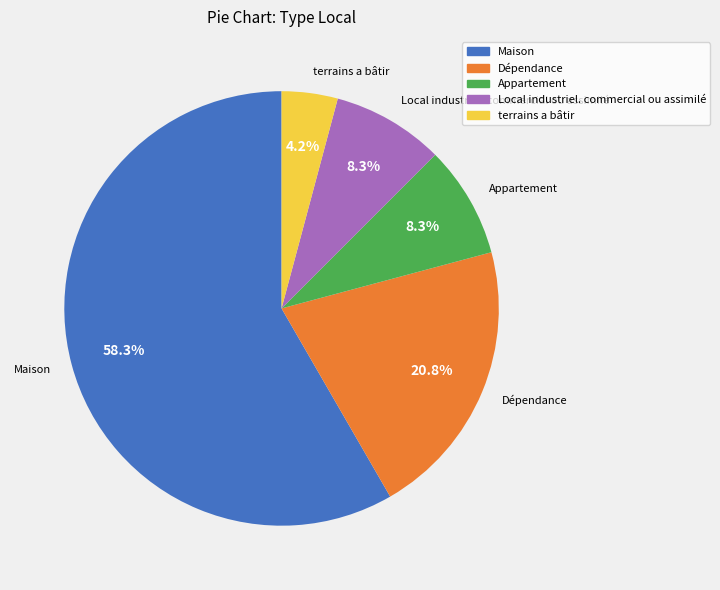

Between Maison and terrains a bâtir, which is larger?

Maison